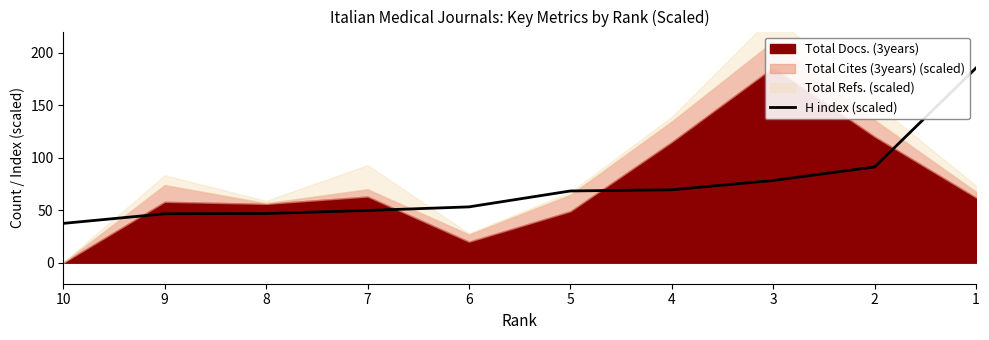

Between 2 and 5, which is larger?

2